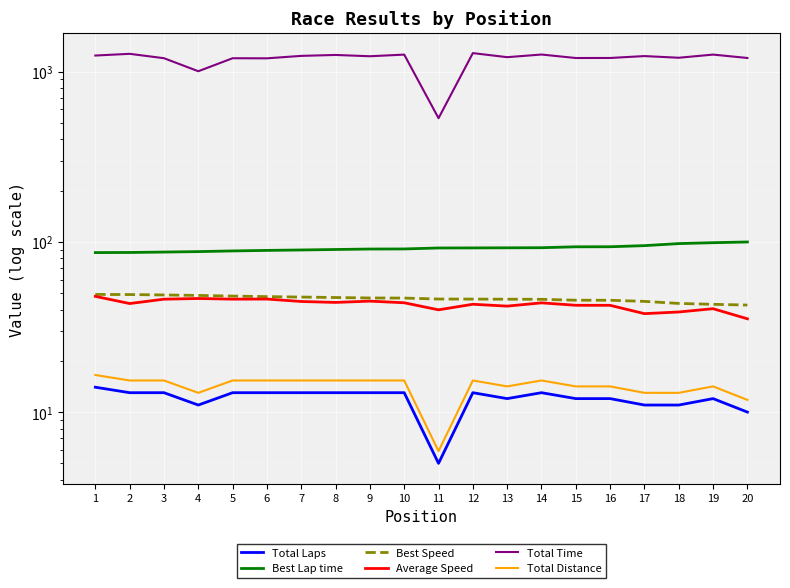

Rank the series by their maximum value, from highest to lowest.

Total Time, Best Lap time, Best Speed, Average Speed, Total Distance, Total Laps